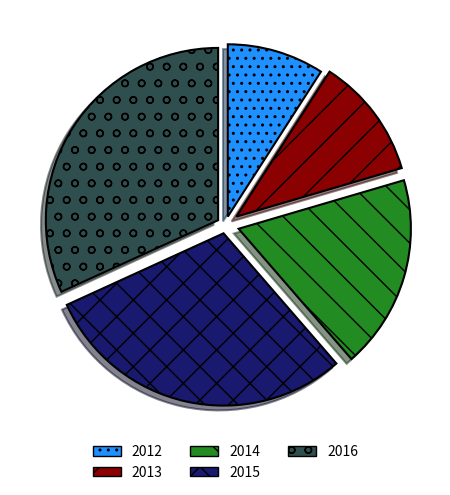

Rank the categories by value from highest to lowest.

2016, 2015, 2014, 2013, 2012